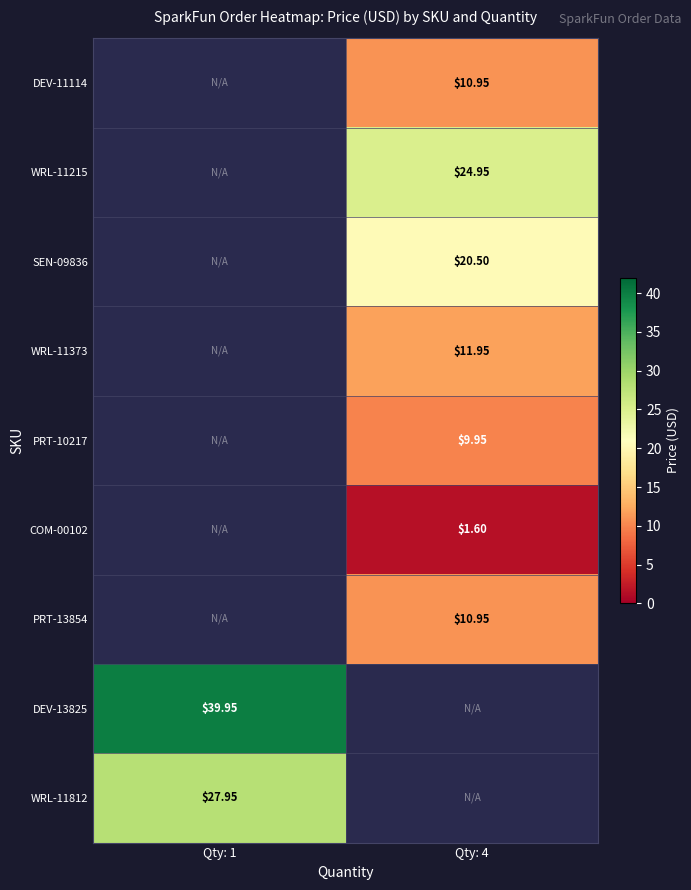

What is the approximate value of WRL-11215 at Qty: 4?

24.9